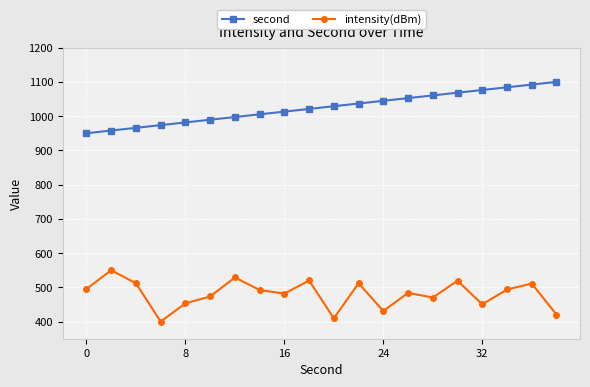

True or false: second and intensity(dBm) cross at least once.

False